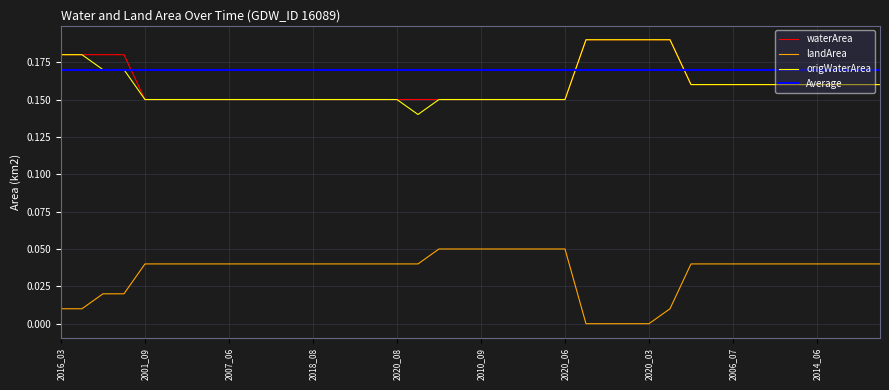

True or false: waterArea and landArea intersect in this chart.

False